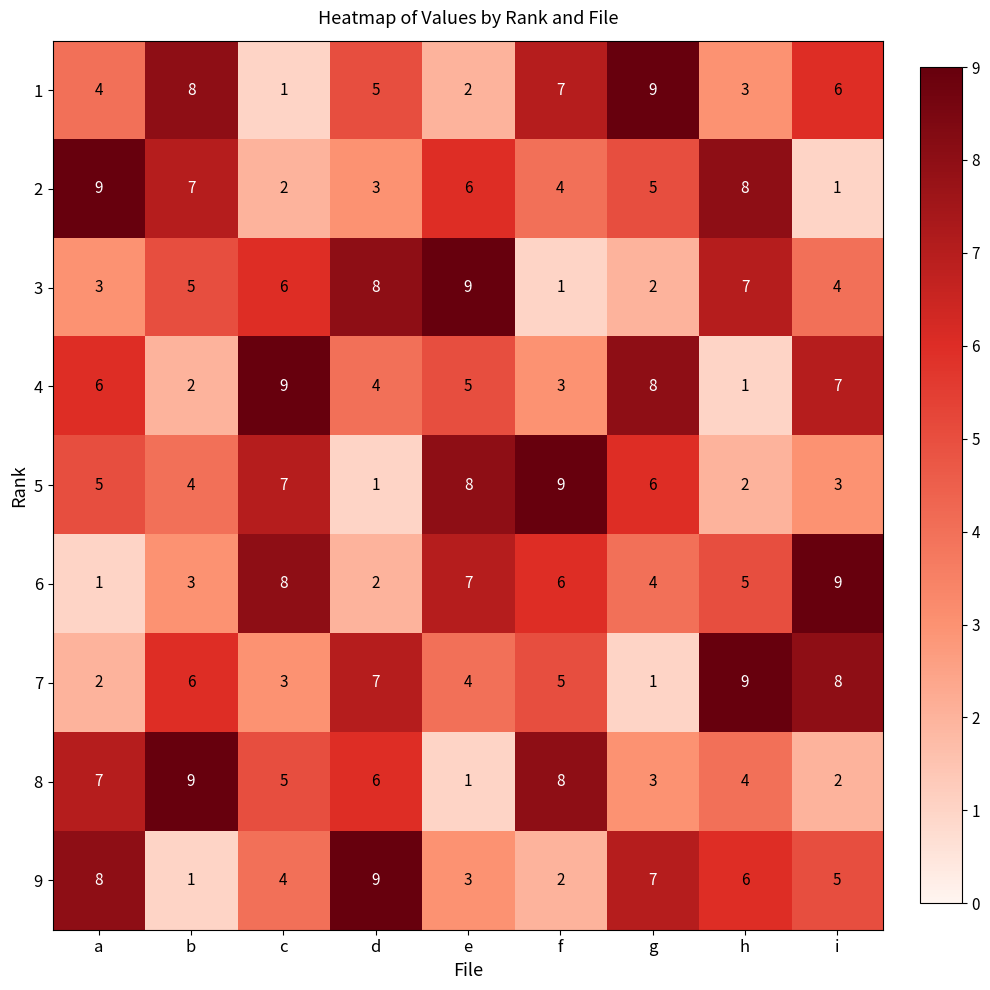

What is the total value across all series at h?

45